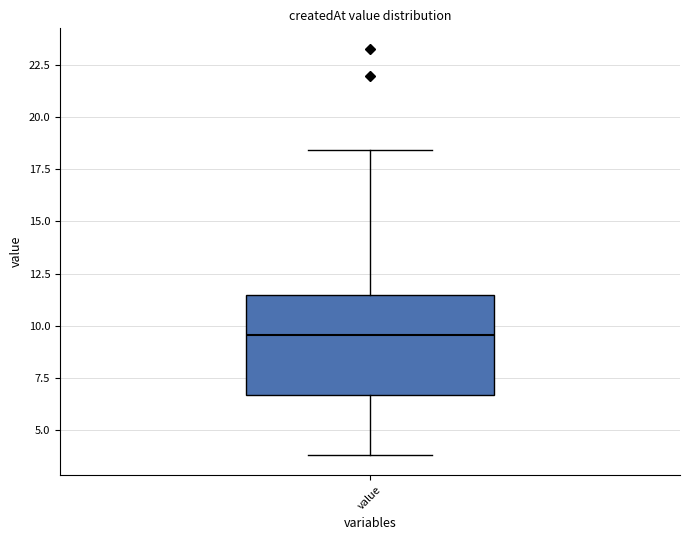

Transcribe this box plot: give where the median line is, the range the box spans, and where the two whiskers end, as read against the y-axis. The values are not printed on the chart, so give them approximately, as read against the axis.

median 9.5, box 6.5 to 11.5, whiskers 4.0 to 18.5